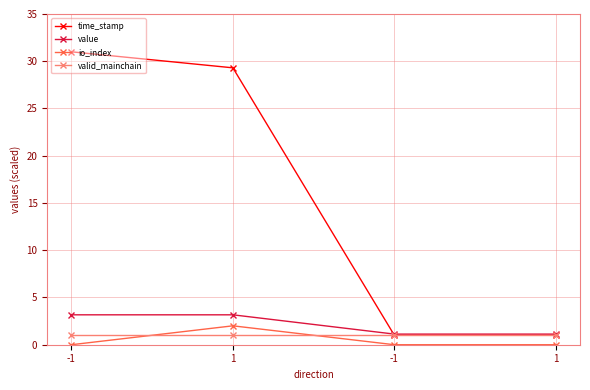

What is the maximum value for io_index?

2.0